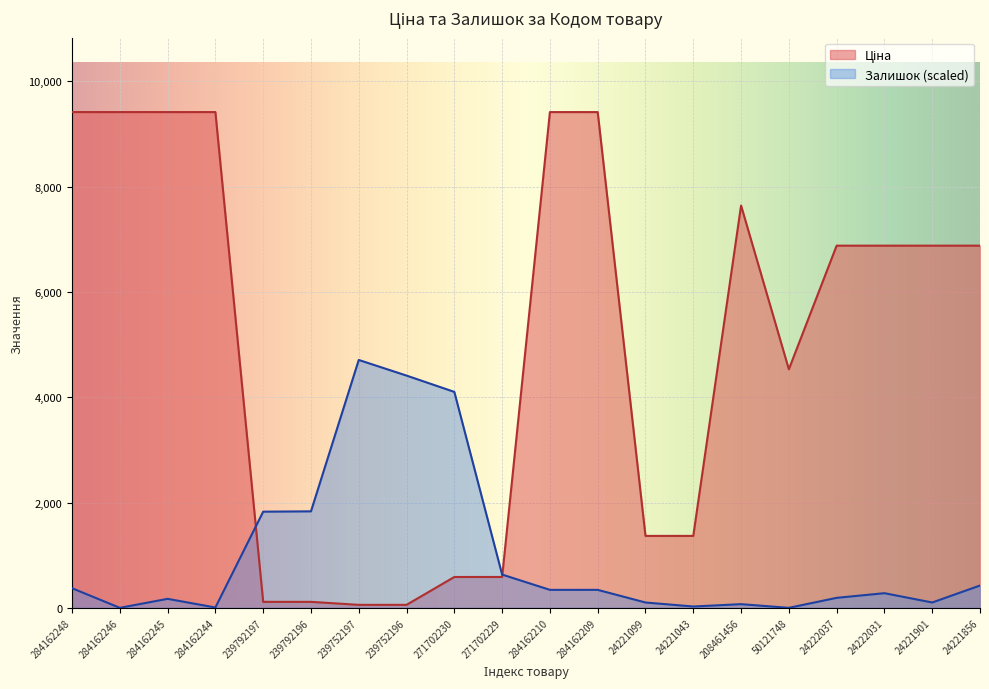

The Залишок series shows 260.3 at 284162248. True or false?

False